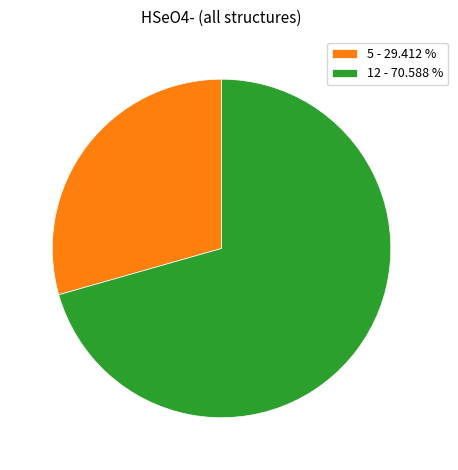

Combined, do 5 - 29.412 % and 12 - 70.588 % account for over 50%?

Yes